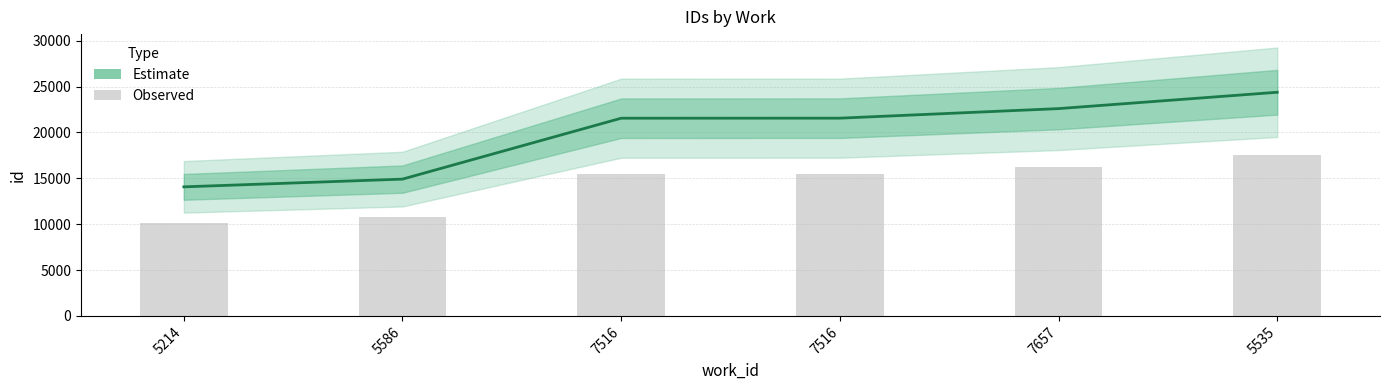

Reading left to right, what are all the values shown in this chart?

Estimate: 14071.0	14914.0	21555.0	21560.0	22602.0	24385.0
Observed: 10131.1	10738.1	15519.6	15523.2	16273.4	17557.2